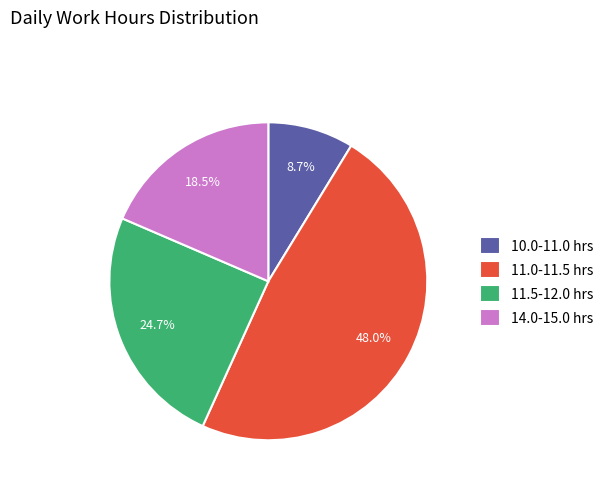

Which slice is the smallest?

10.0-11.0 hrs